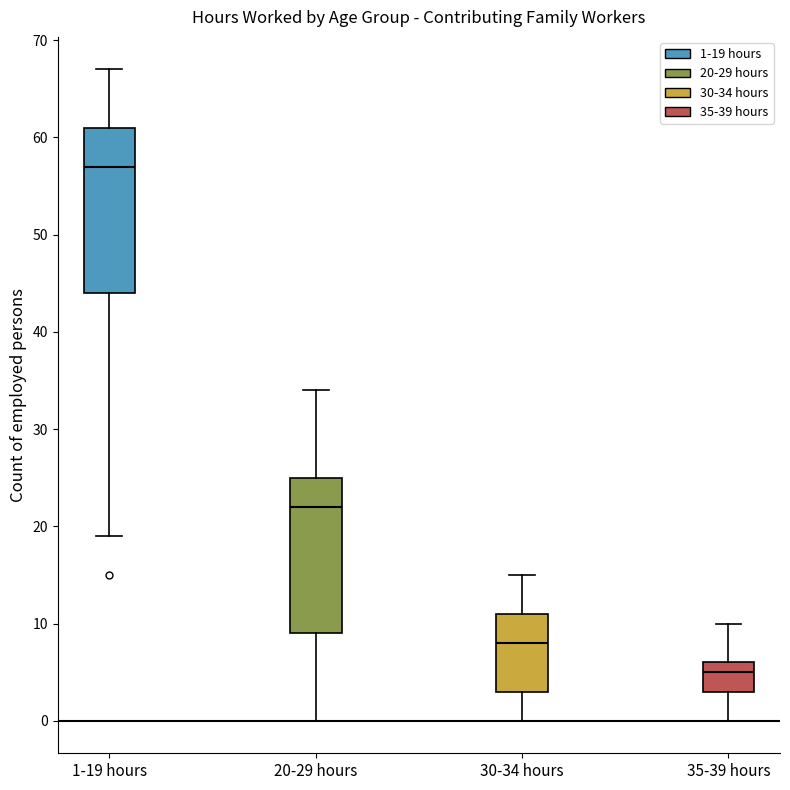

Which box is the tallest, from its lower edge to its upper edge?

1-19 hours